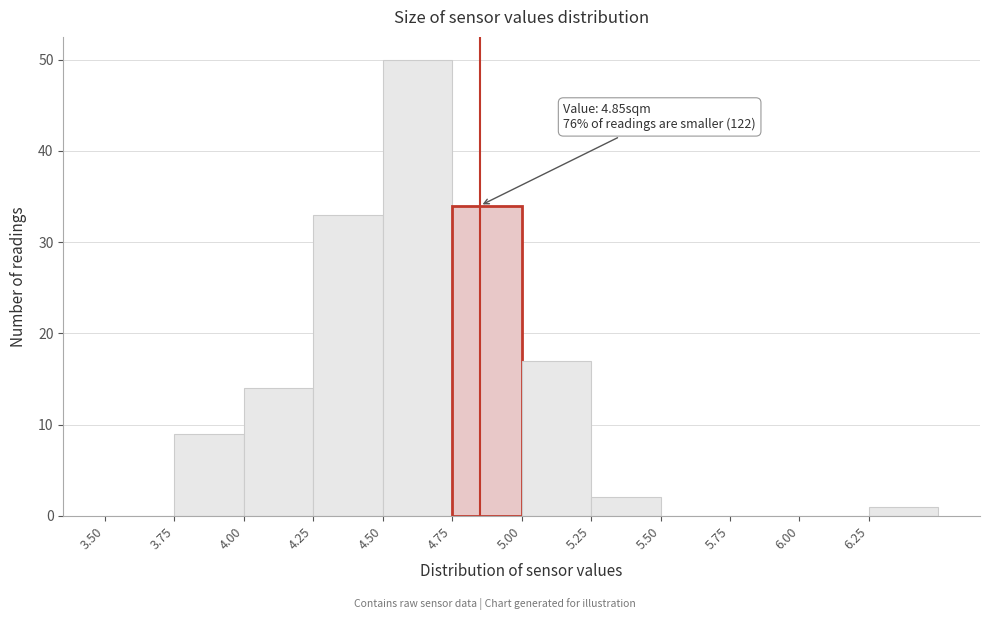

Over which range of the x-axis is the bar tallest?

4.50 to 4.75